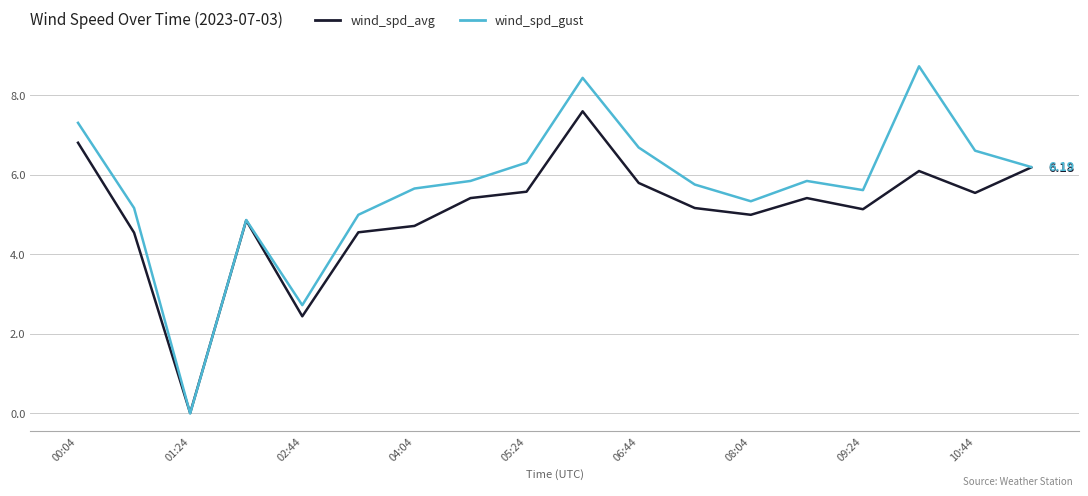

Rank the series by their maximum value, from highest to lowest.

wind_spd_gust, wind_spd_avg